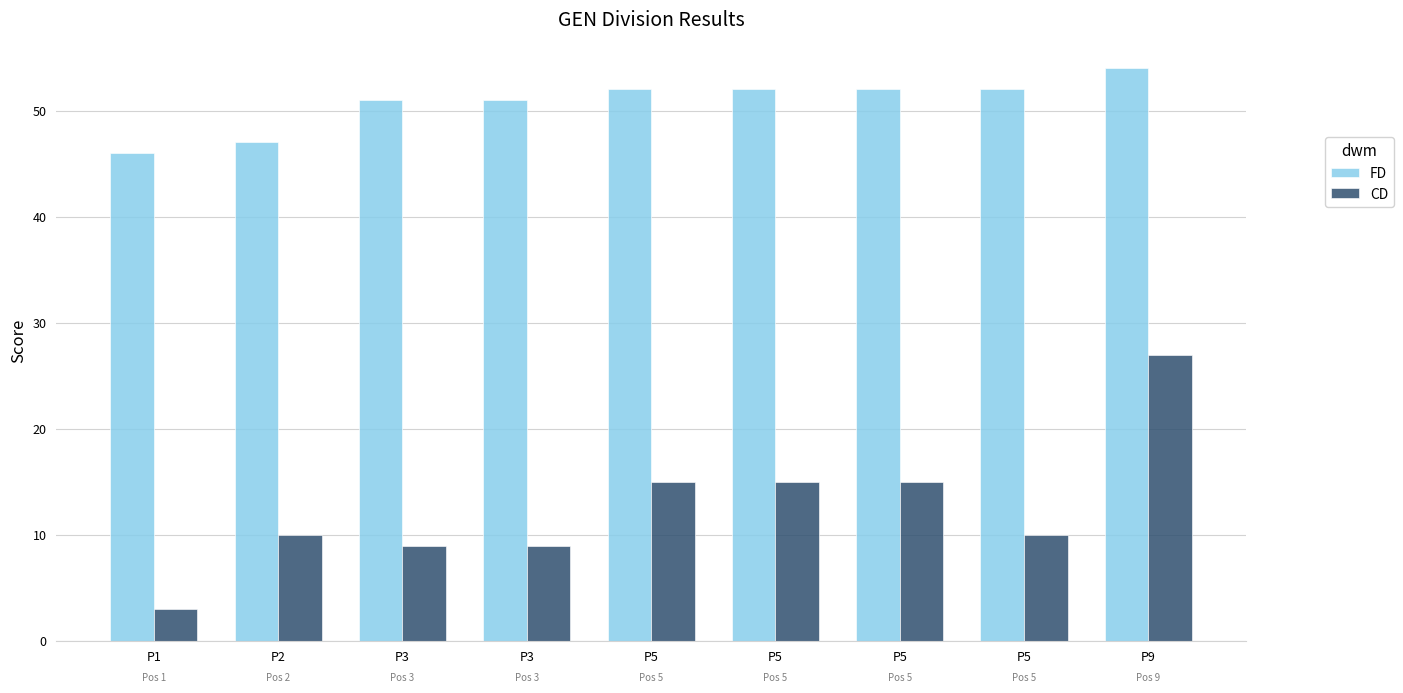

How many FD values are between 51 and 52?

6